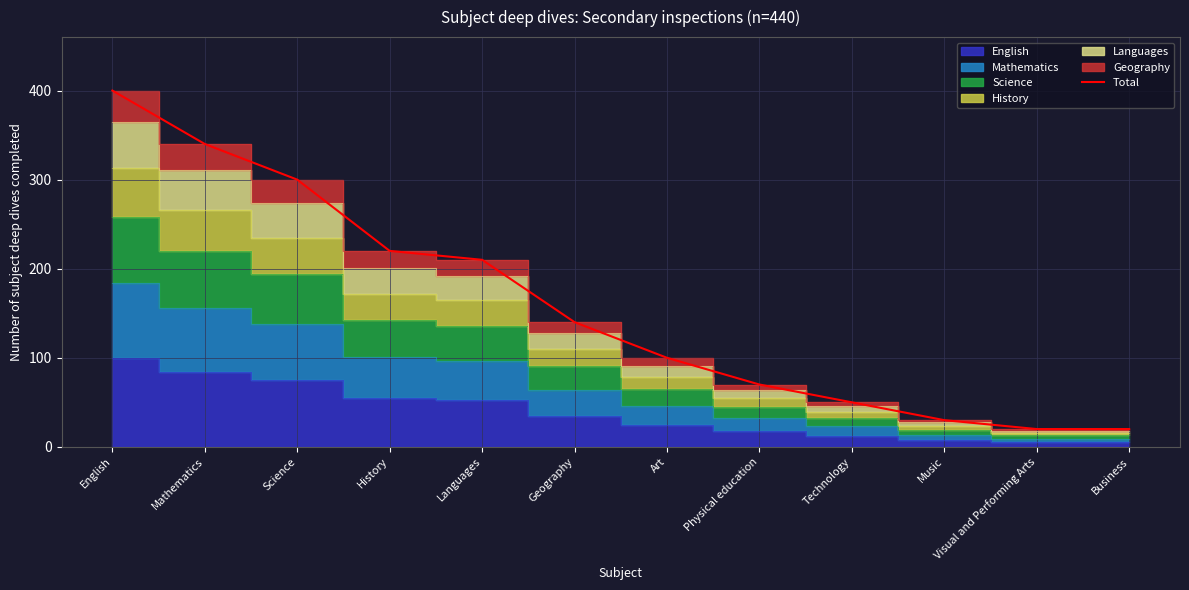

Where is the data nearest to the value 210?

Languages